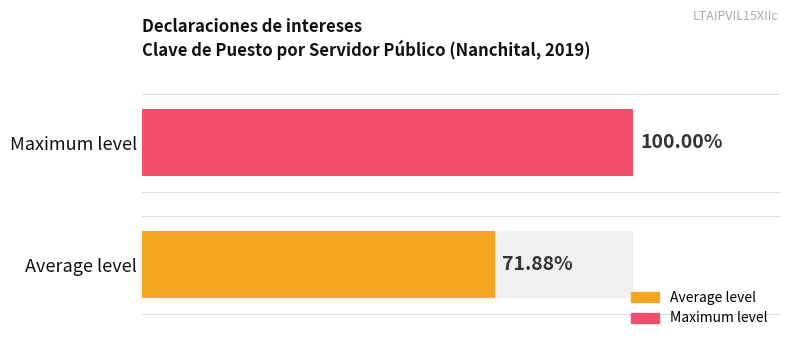

Count the number of values greater than 3.

2